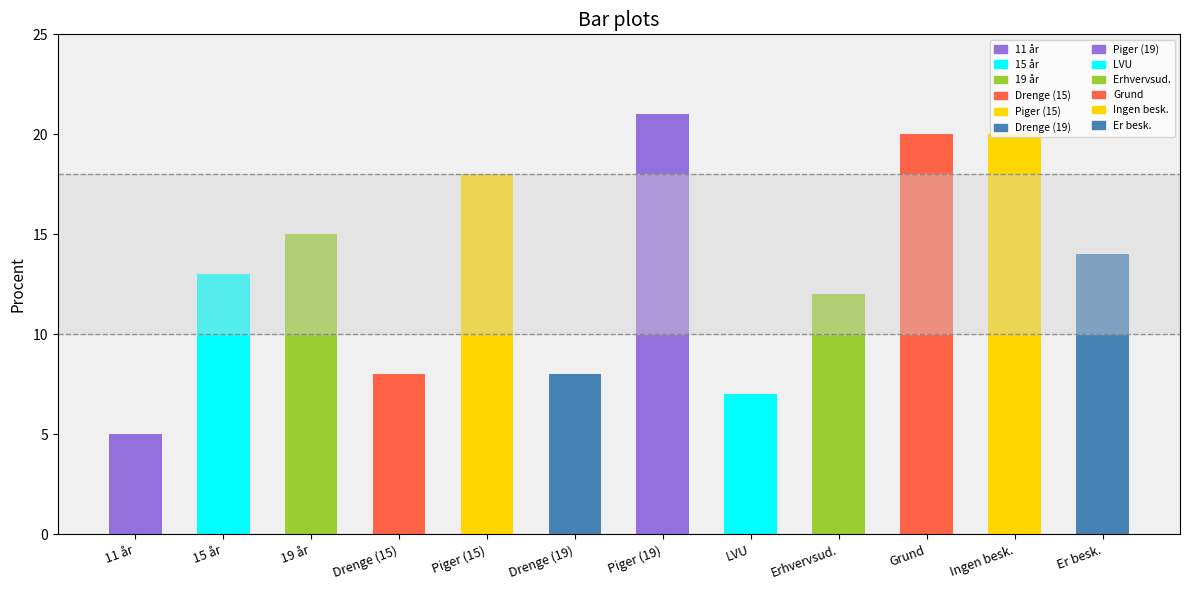

What is the label of the 9th bar from the right?

Drenge (15)